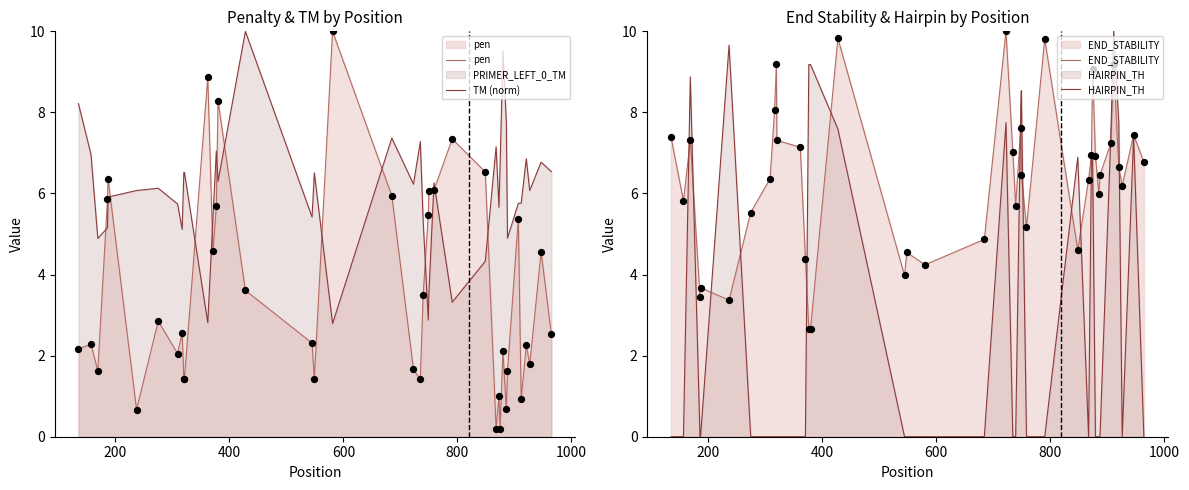

What is the minimum value for TM (norm)?

2.8